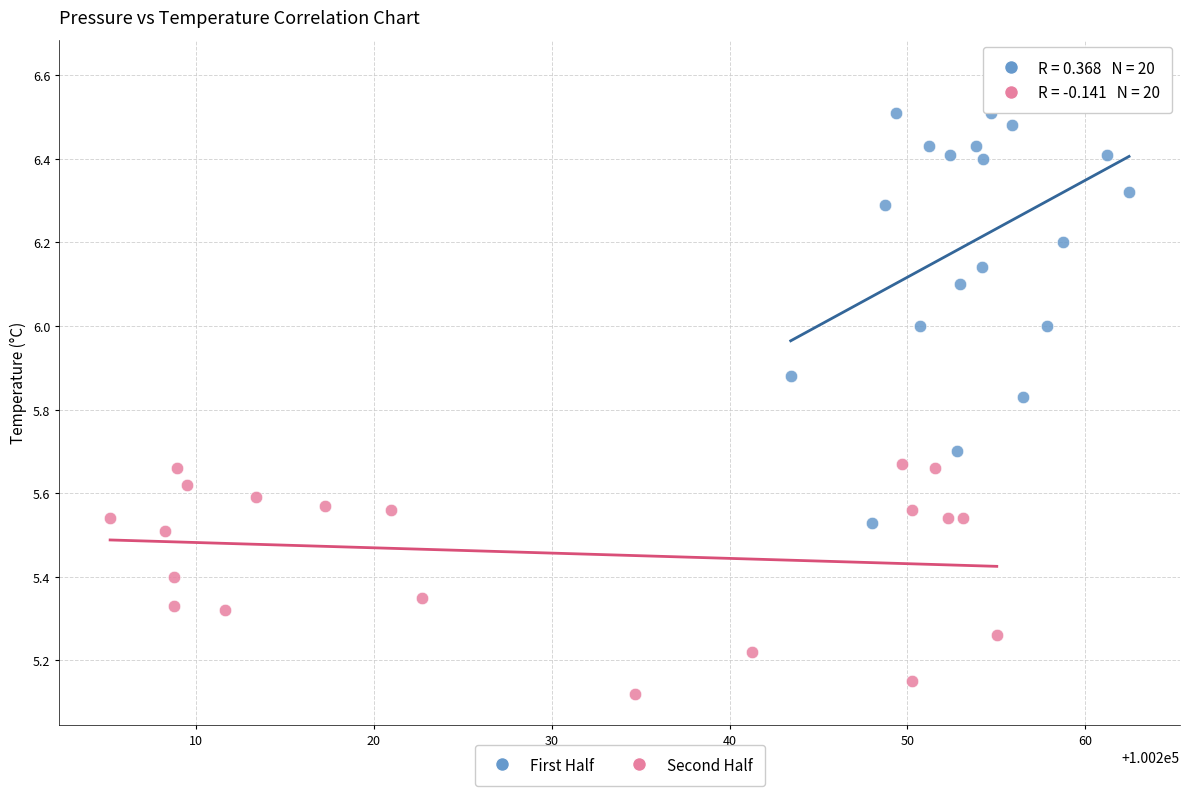

What are all the series names shown in the legend?

First Half, Second Half